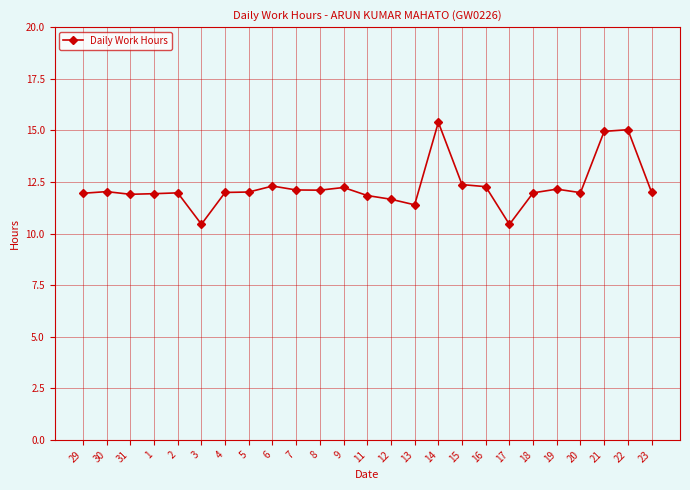

What is the sum of all values?

306.4